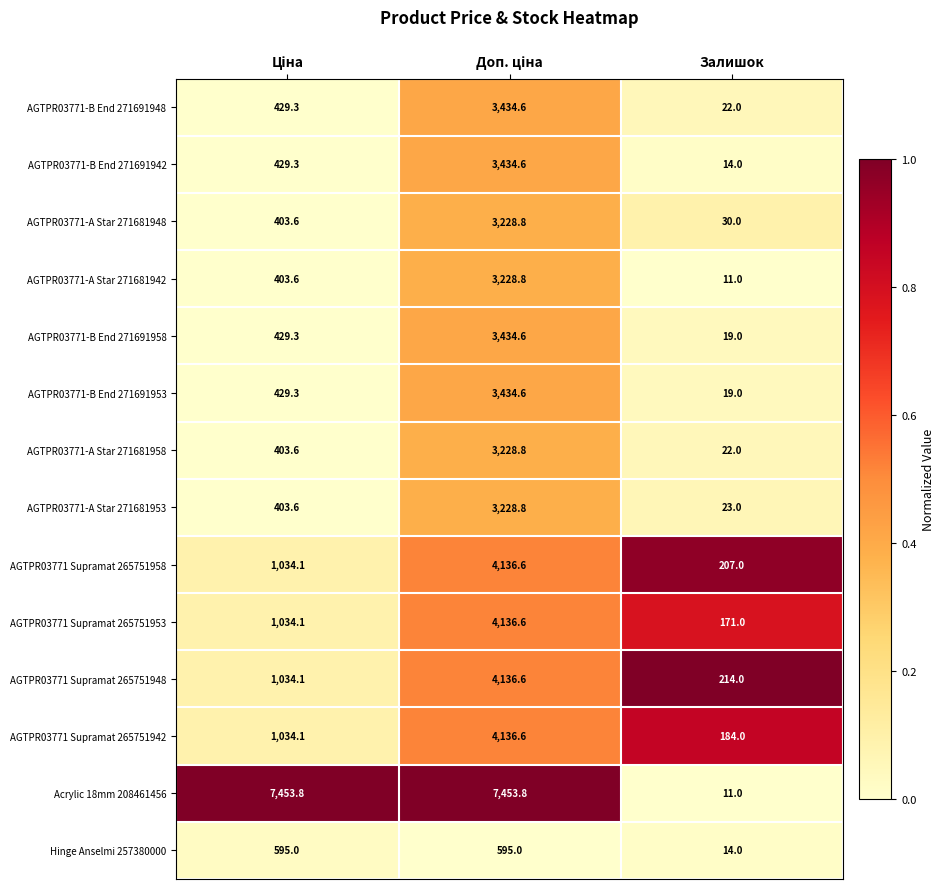

What is the highest value of the AGTPR03771-B End 271691958 series?

3434.6